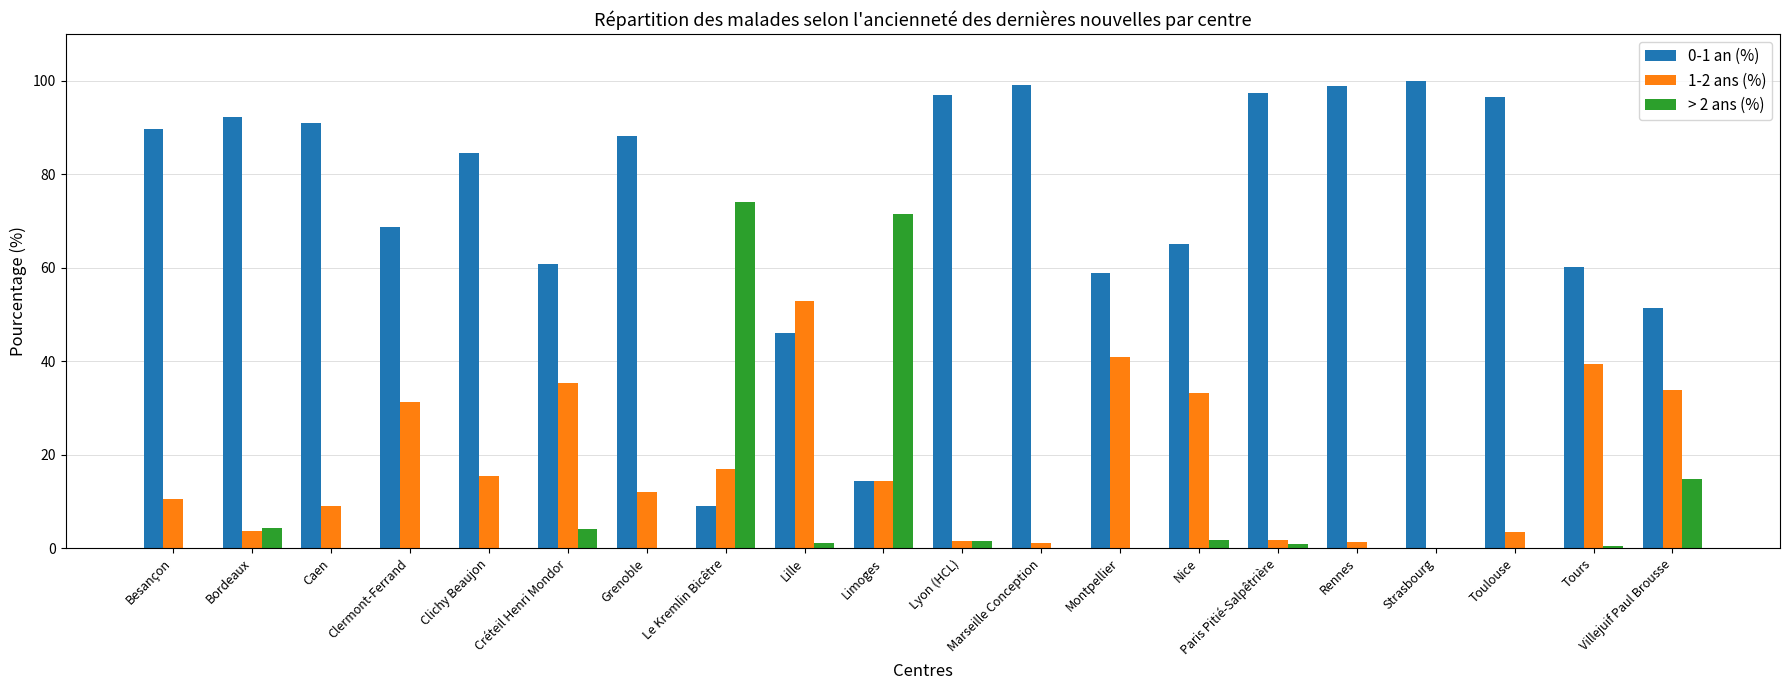

Does the chart contain stacked bars?

No